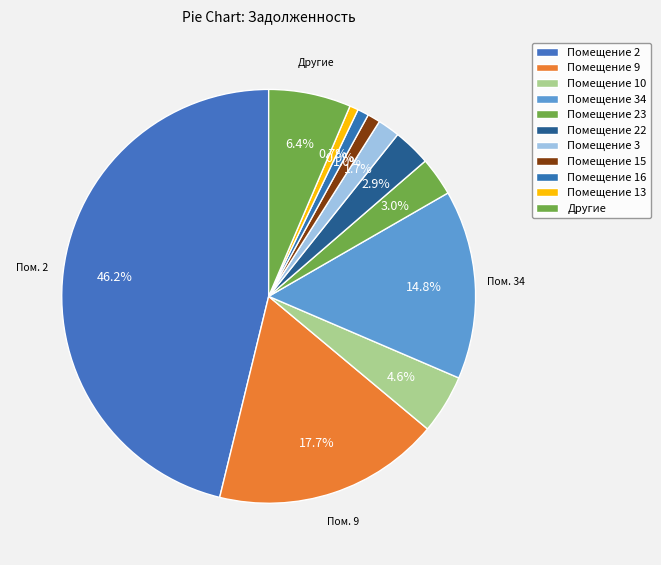

What is the smallest slice in the pie chart?

13